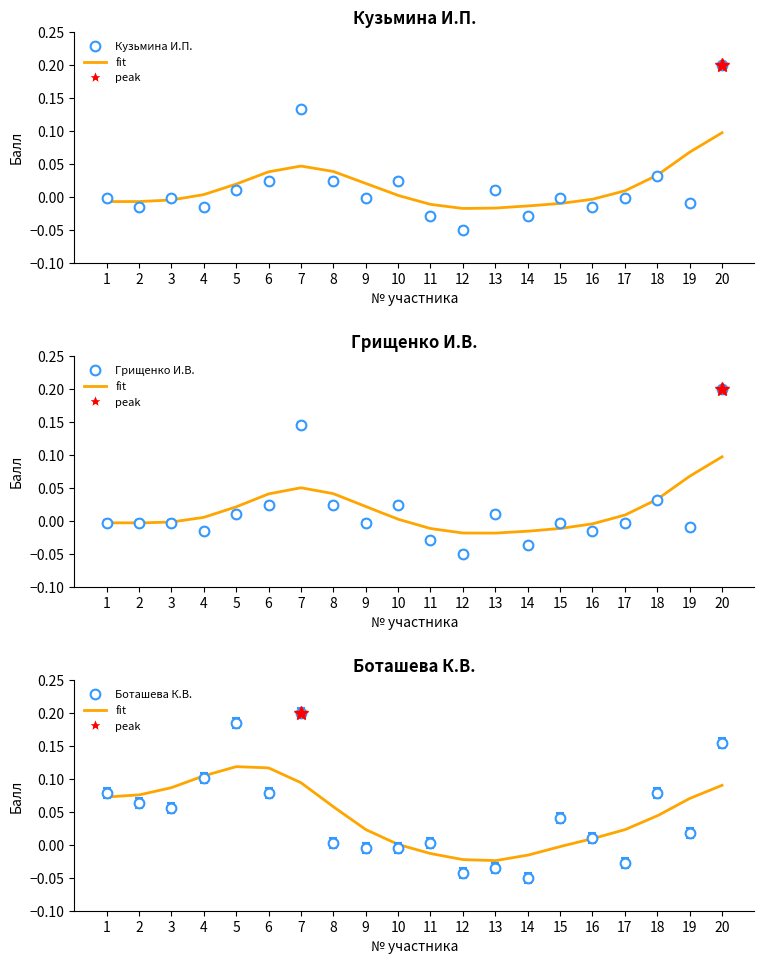

What is the difference between the second highest and minimum values in the Кузьмина И.П. series?

0.2